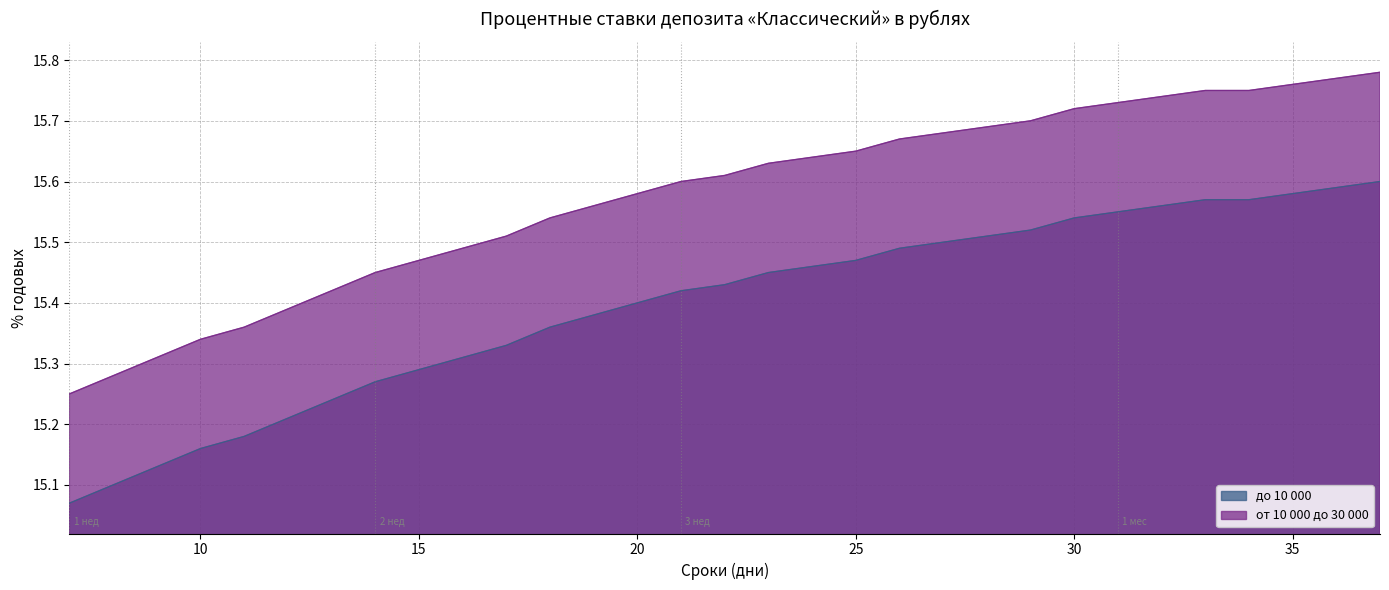

True or false: до 10 000 has a value of 3.3 at 15.

False